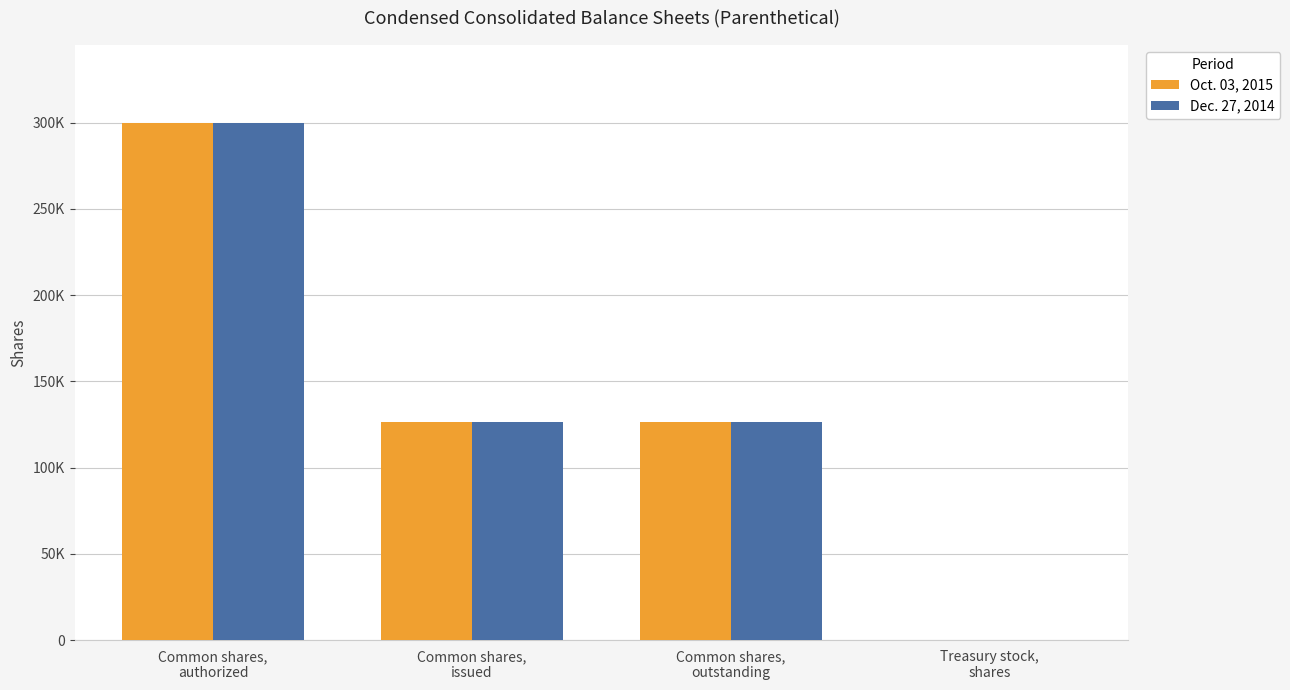

What is the total value across all series at Common shares,
outstanding?

253119